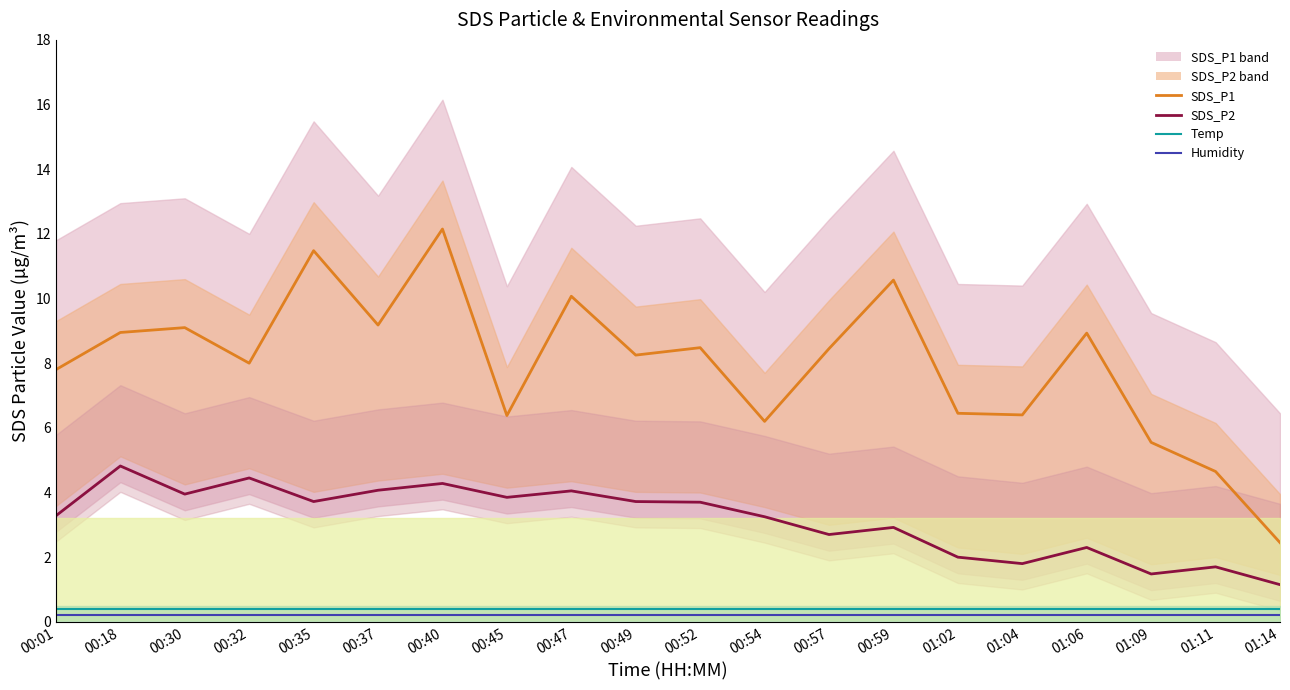

Which label corresponds to the largest value in the chart?

00:40